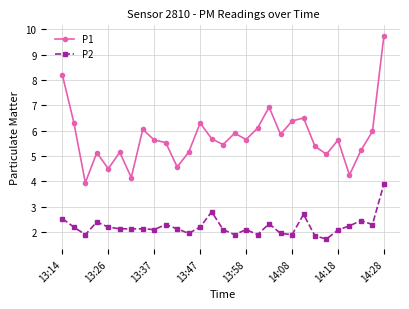

What is the minimum value for P1?

4.0